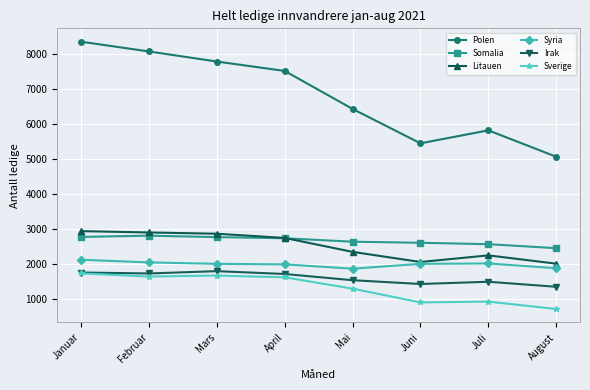

What is the label of the 8th point from the right?

Januar